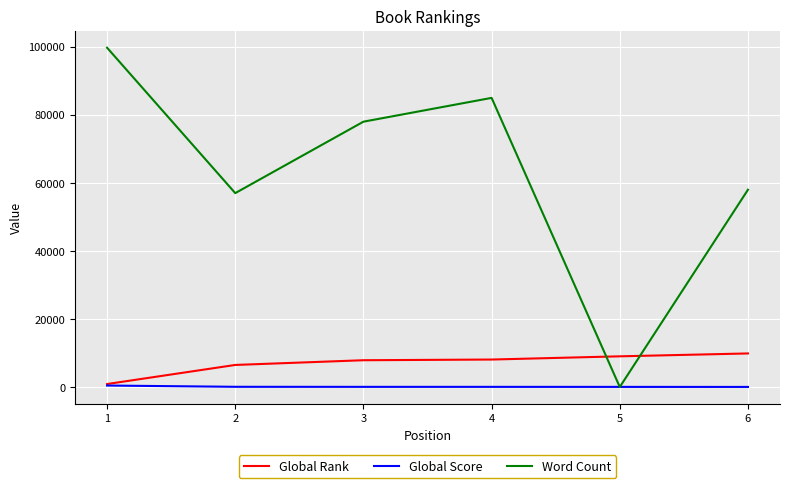

What are all the series names shown in the legend?

Global Rank, Global Score, Word Count